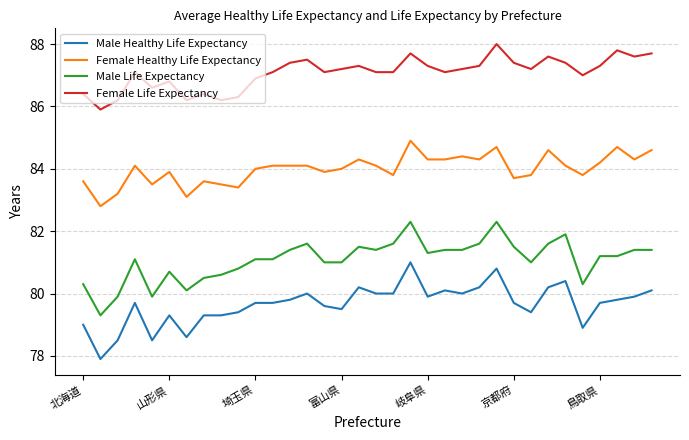

True or false: Male Healthy Life Expectancy and Female Life Expectancy intersect in this chart.

False